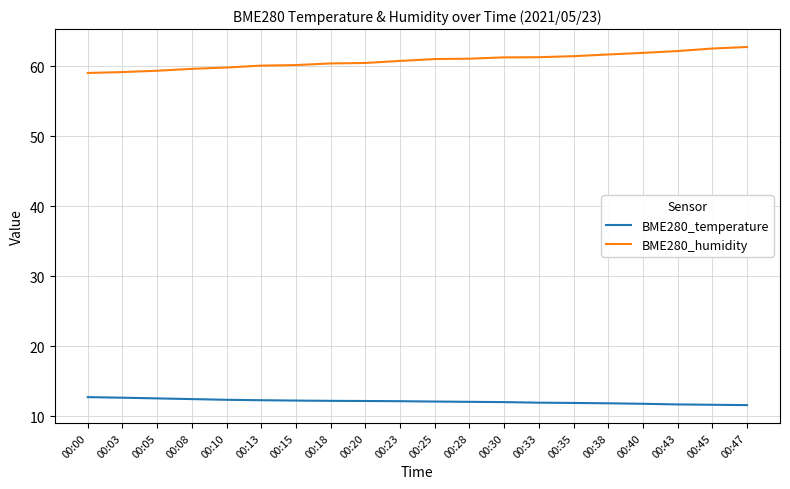

At how many categories does at least one series exceed 26?

20